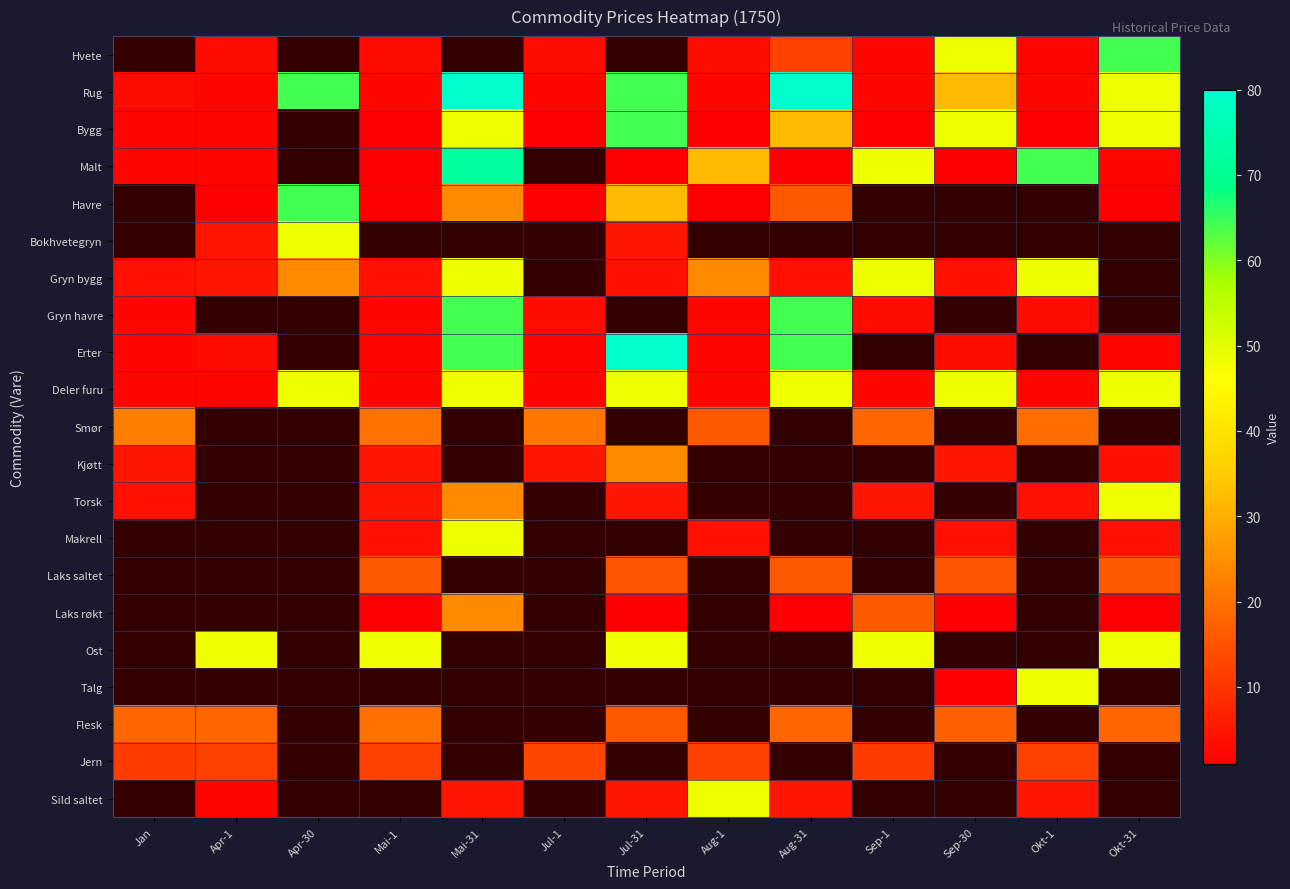

At Okt-31, list the series in order from largest to smallest.

Hvete, Rug, Bygg, Bokhvetegryn, Gryn bygg, Gryn havre, Deler furu, Smør, Torsk, Ost, Malt, Havre, Talg, Flesk, Laks saltet, Kjøtt, Makrell, Erter, Jern, Sild saltet, Laks røkt